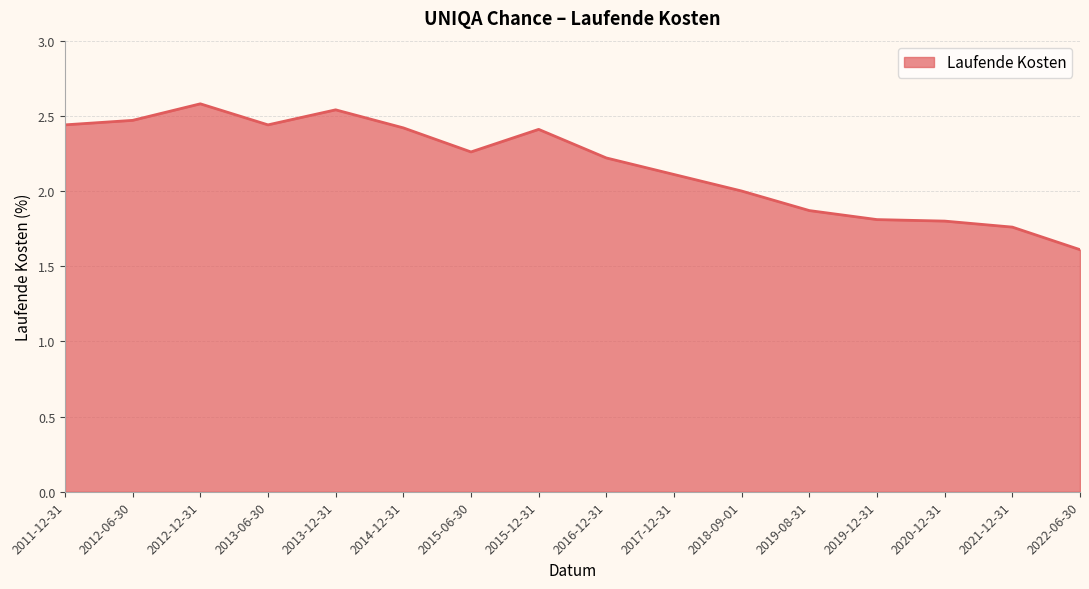

Where is the data nearest to the value 2?

2018-09-01